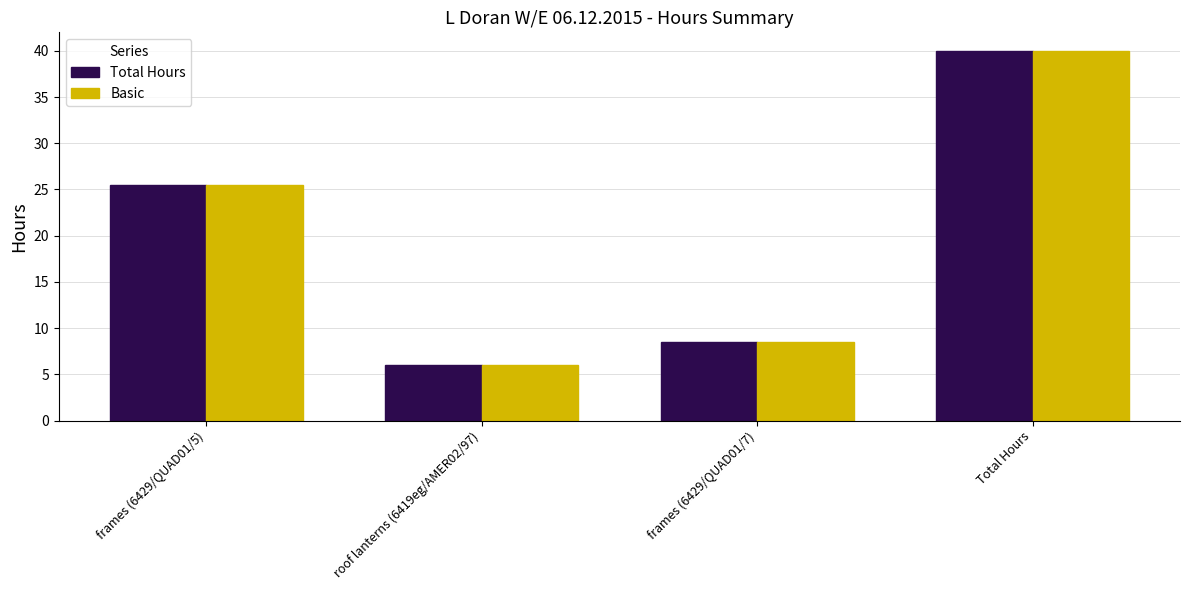

At how many categories does at least one series exceed 32?

1